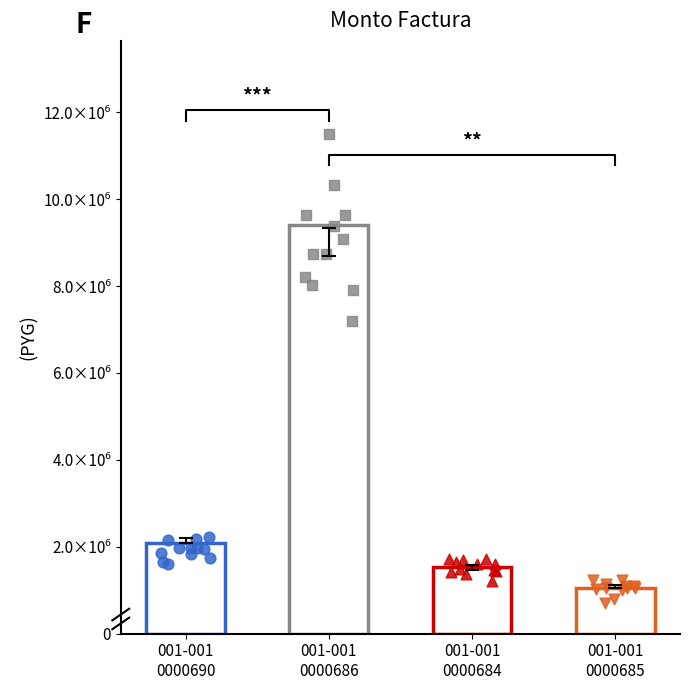

Which series contains the lowest Y value?

monto_factura